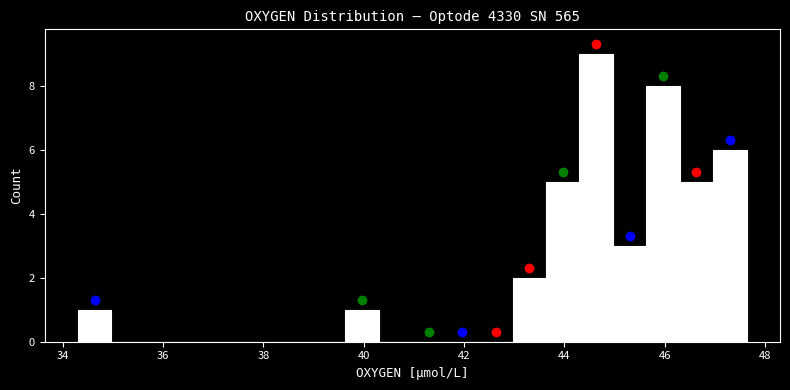

Around what value on the x-axis is the tallest bar? Give the approximate position of its centre, as read against the axis.

44.6